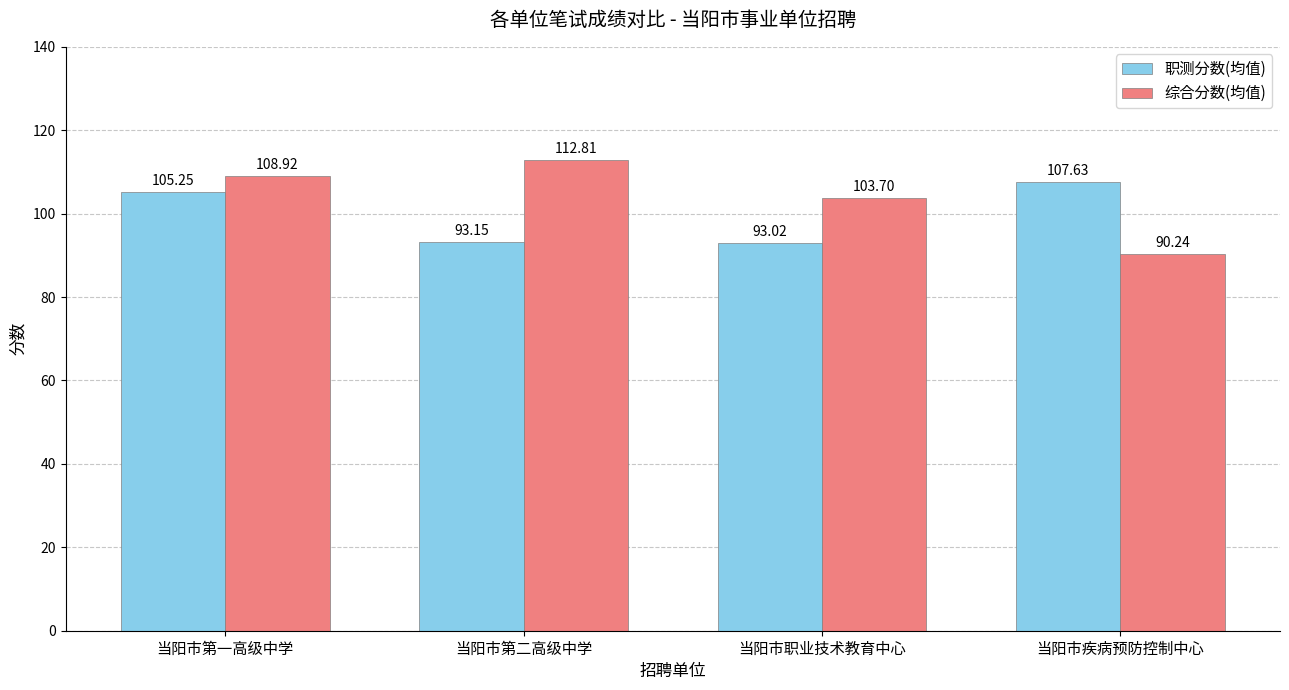

What is the spread (max minus min) of values at 当阳市第一高级中学?

3.7